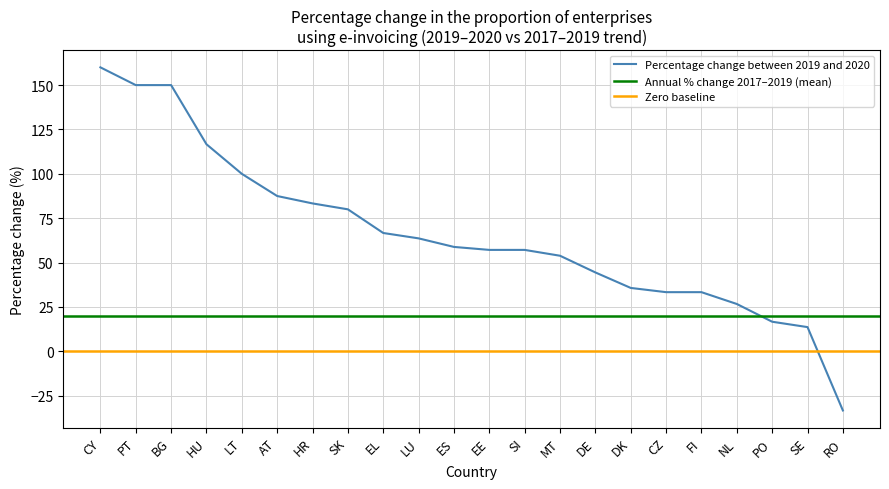

What is the difference between the values at SK and LT?

20.0